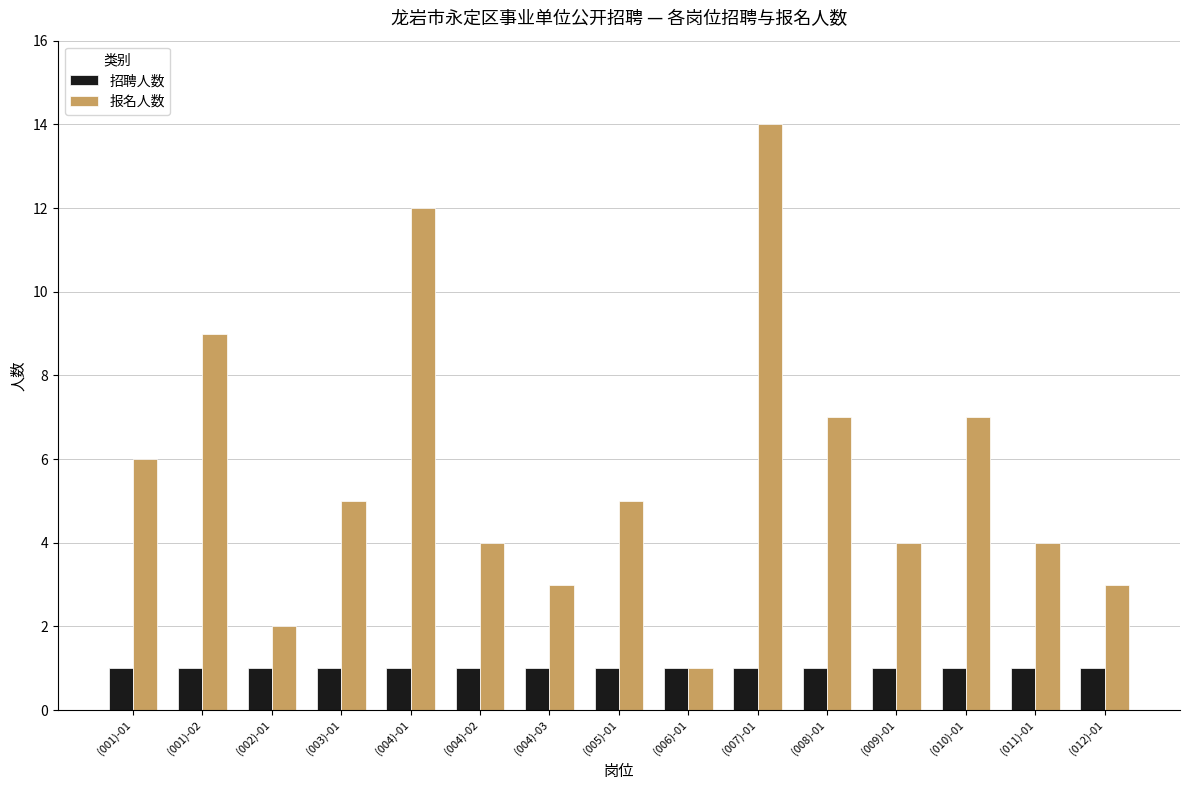

Which series changed the most between (001)-01 and (006)-01?

报名人数